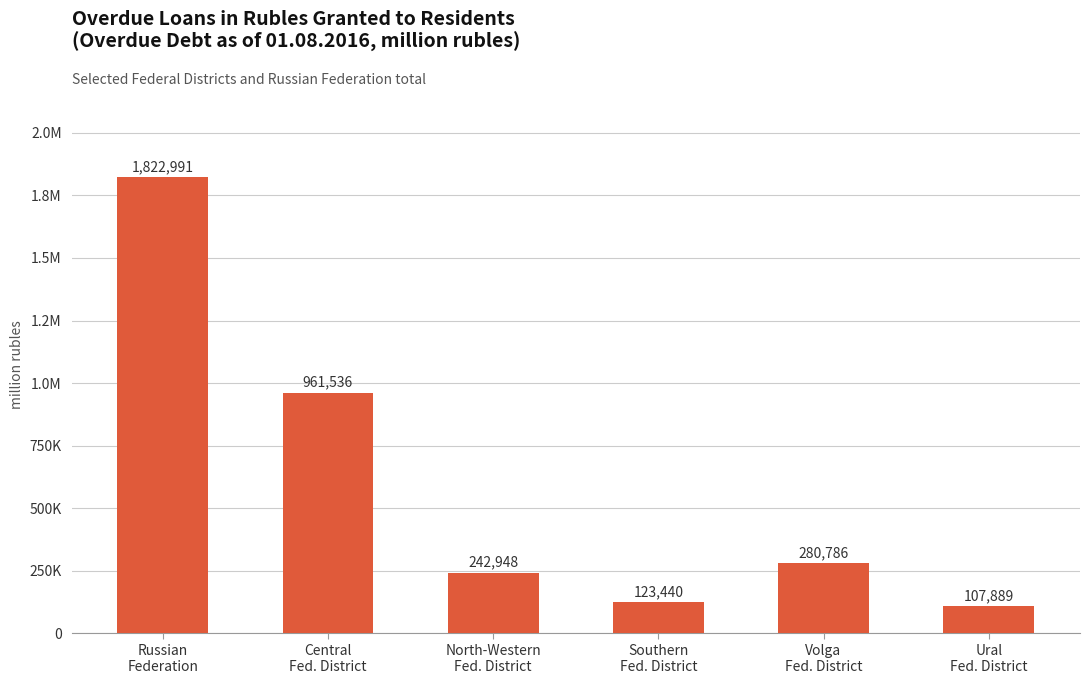

Is it true that the value at Ural
Fed. District is 27360?

False